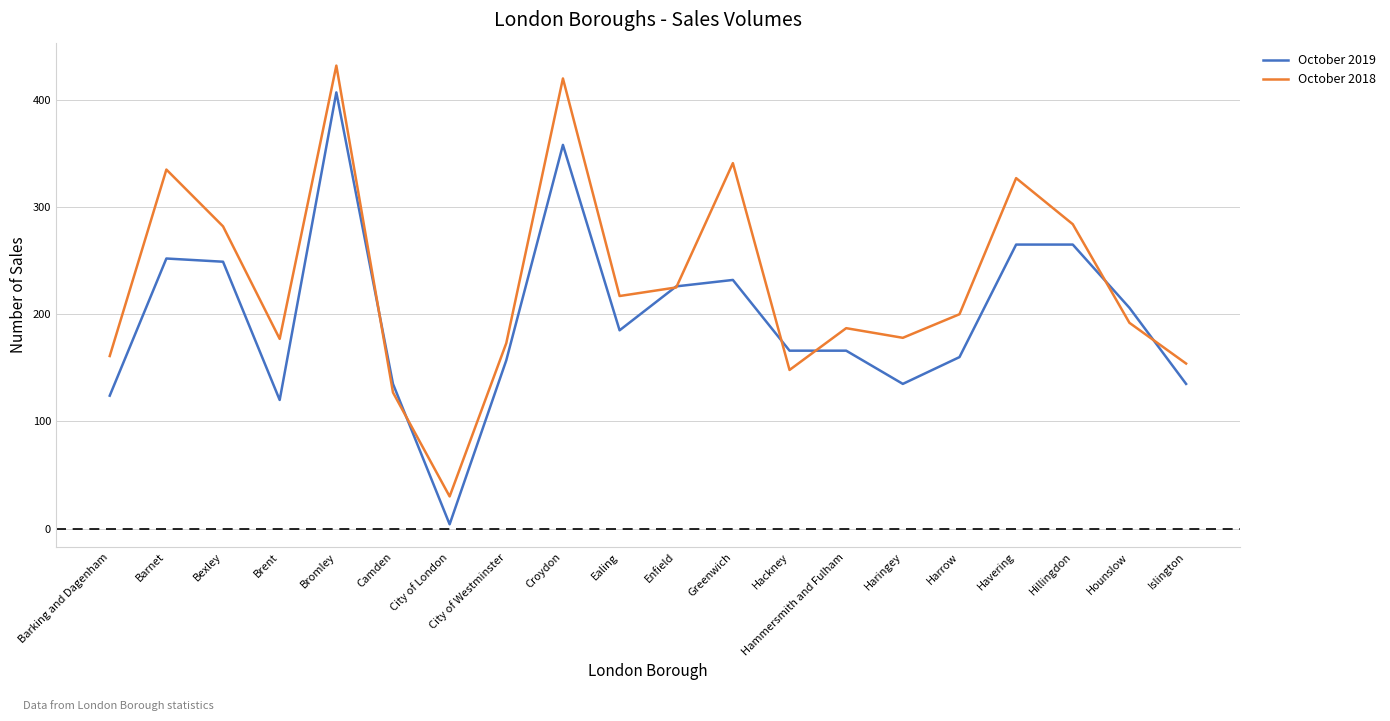

The value of October 2019 at Brent is 120. True or false?

True